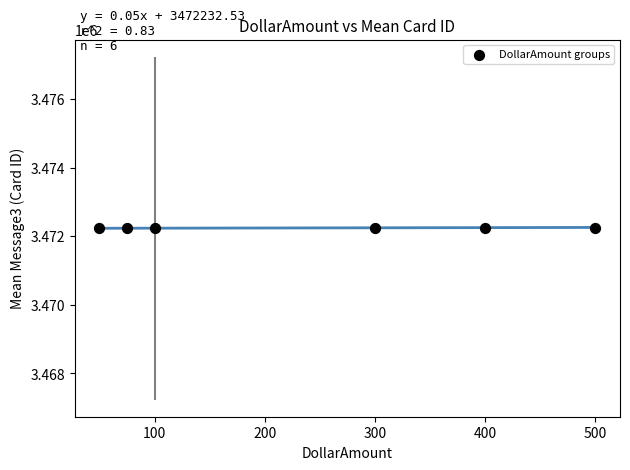

What is the average Y value?

3472245.4